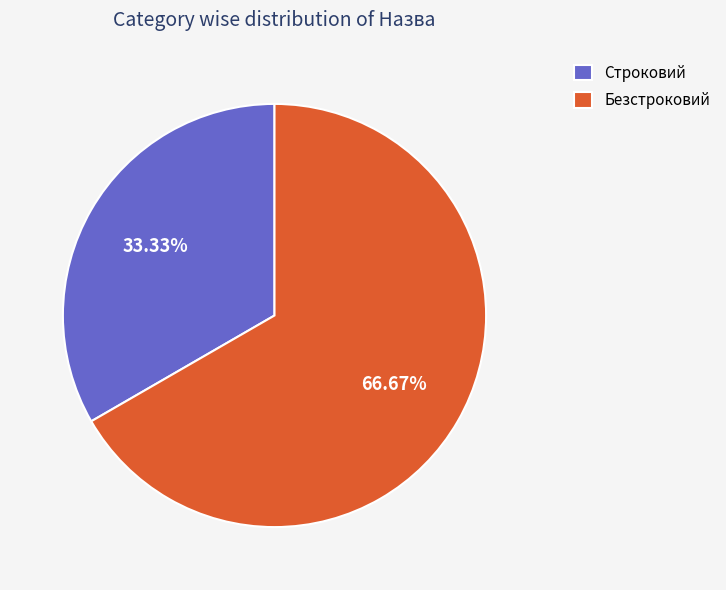

To the nearest percent, what percentage of the pie is Безстроковий?

67%